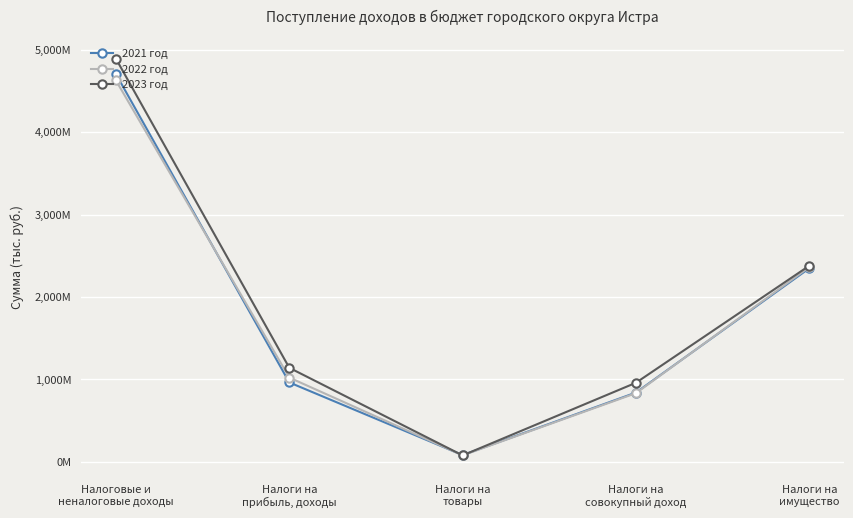

What are all the series names shown in the legend?

2021 год, 2022 год, 2023 год